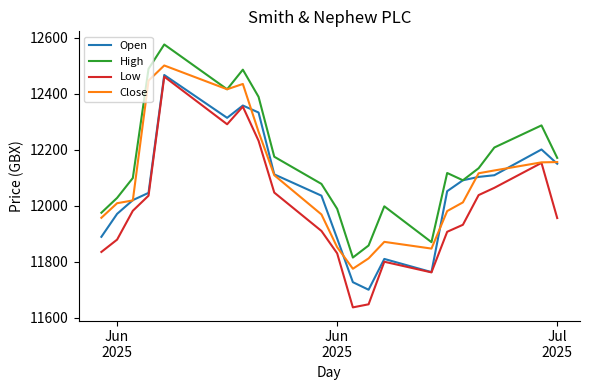

How many values in the High series are below 12117?

10